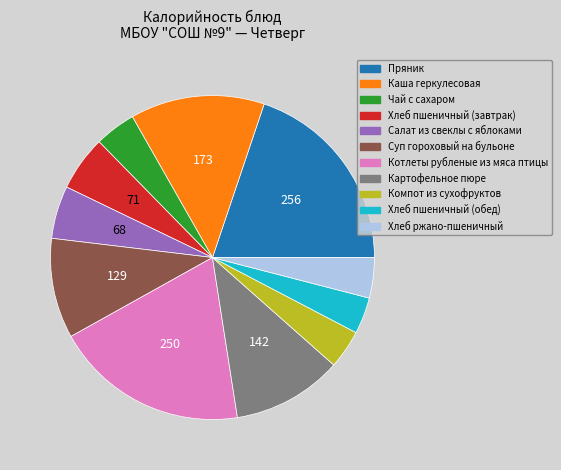

True or false: Хлеб ржано-пшеничный accounts for 4% of the total.

True